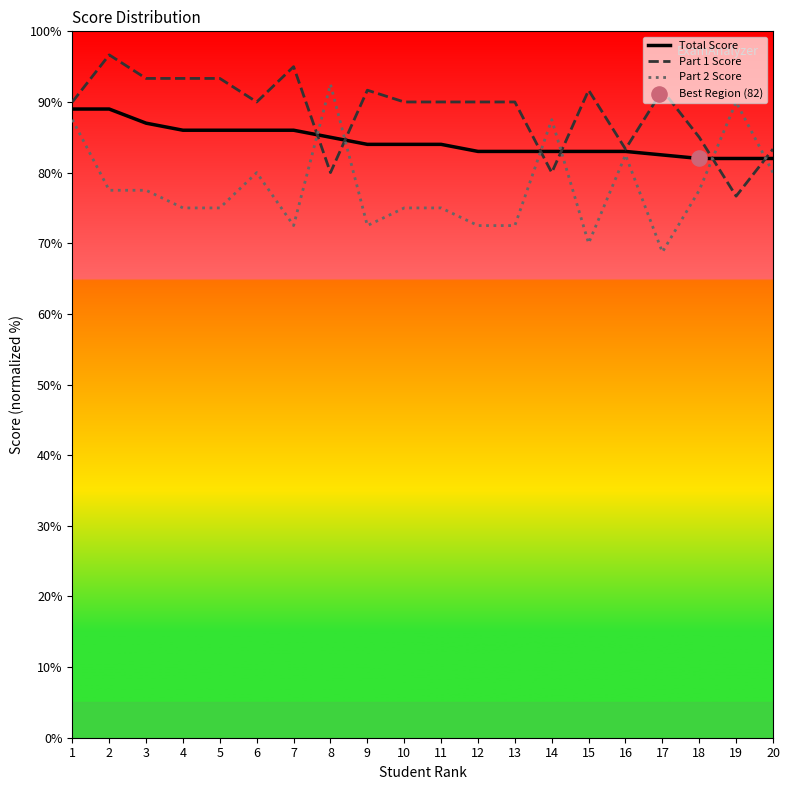

At which category is the sum across all series the highest?

1